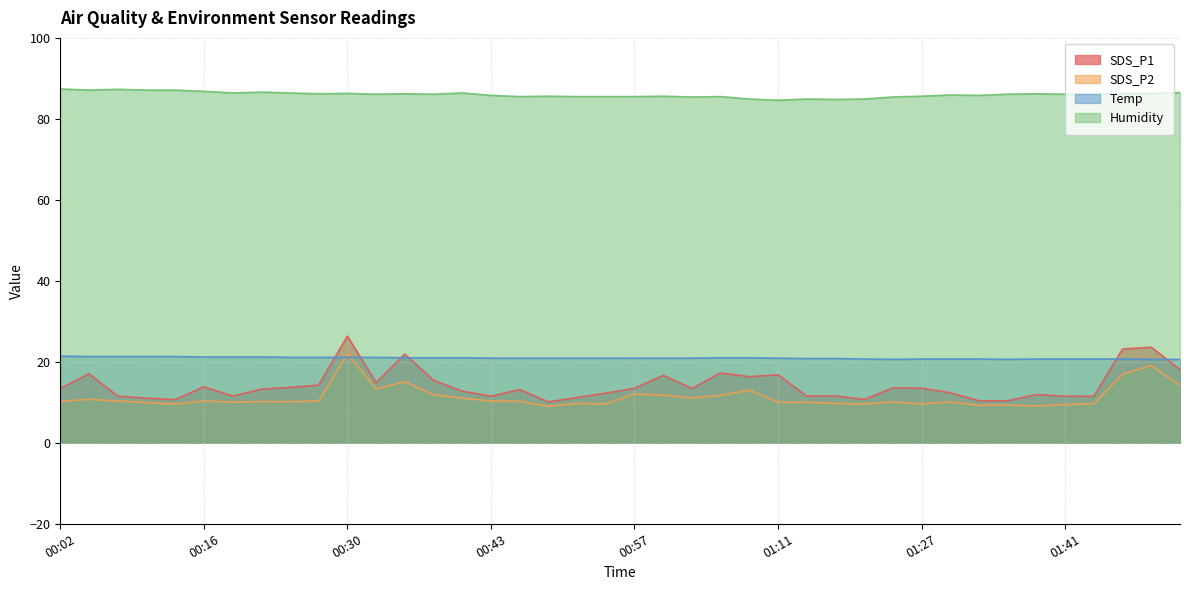

How many interior local valleys does the SDS_P2 series have?

11